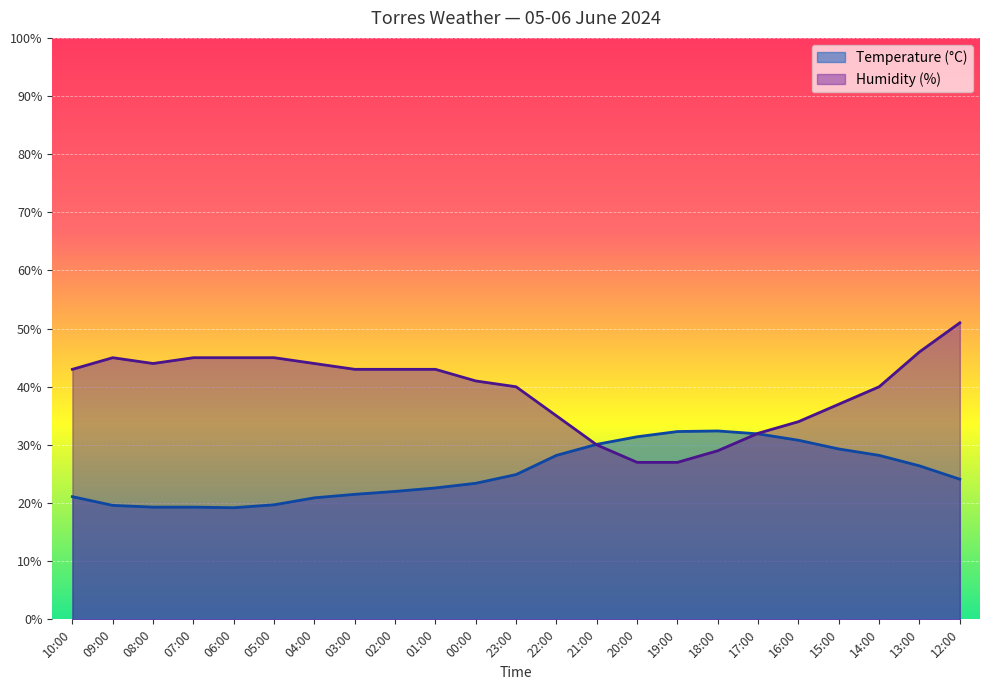

Is it true that Humidity (%) equals 32.0 at 17:00?

True